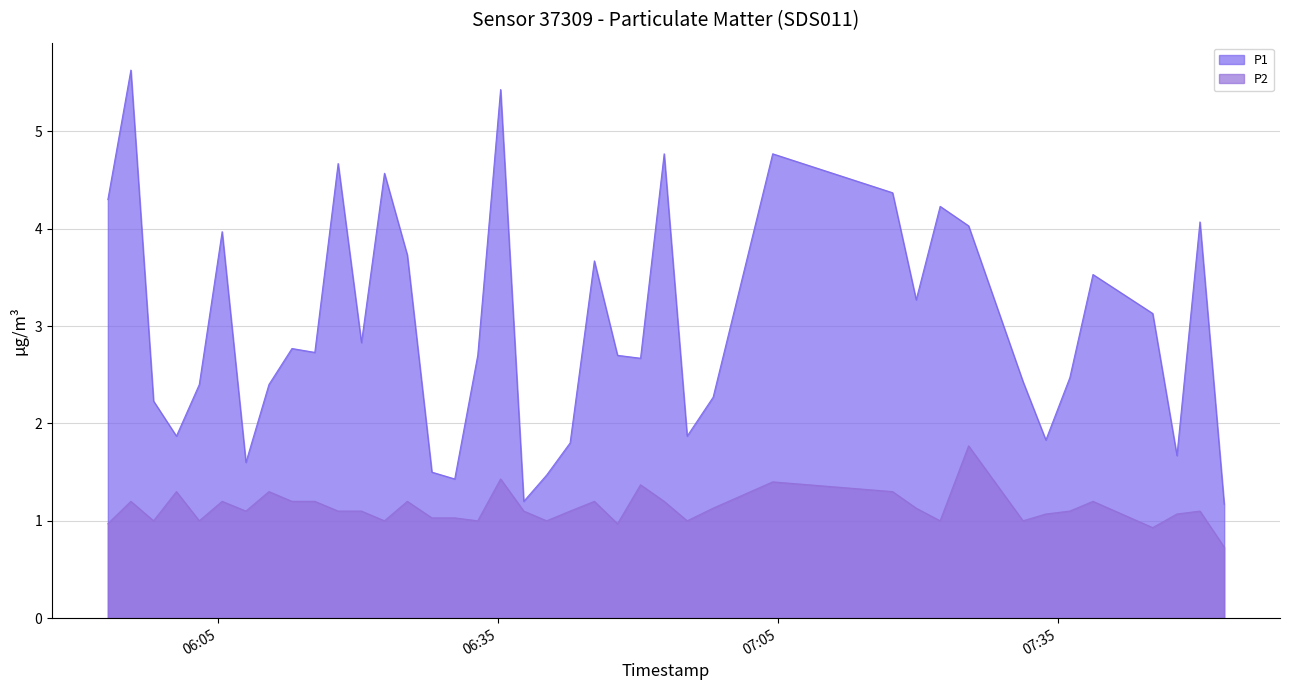

The P2 series shows 1.7 at 2023-09-19T06:00:30. True or false?

False